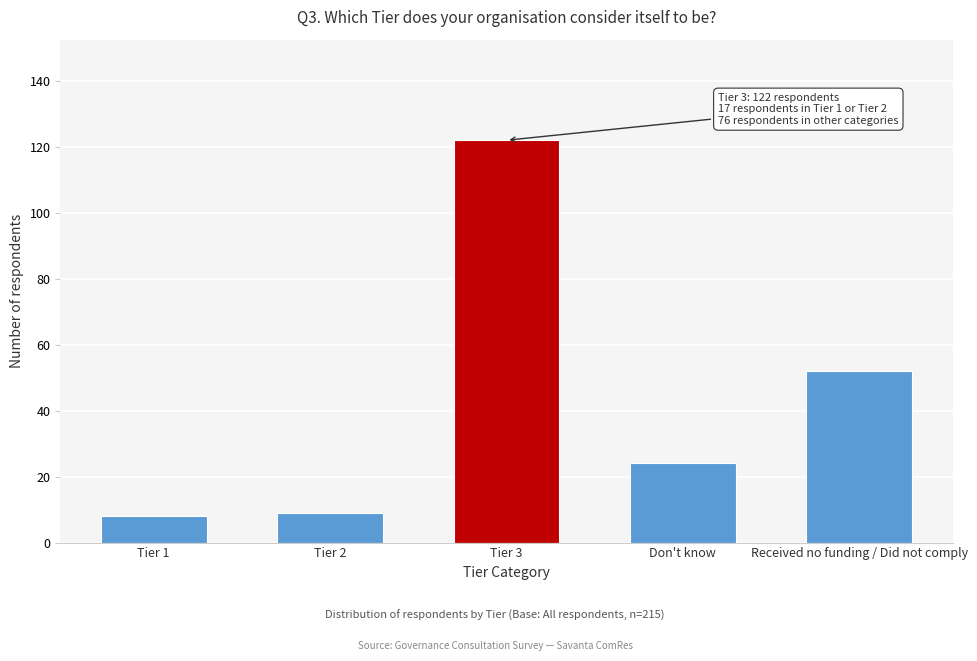

Reading left to right, list all the values displayed in this chart.

Tier 1=8	Tier 2=9	Tier 3=122	Don't know=24	Received no funding / Did not comply=52